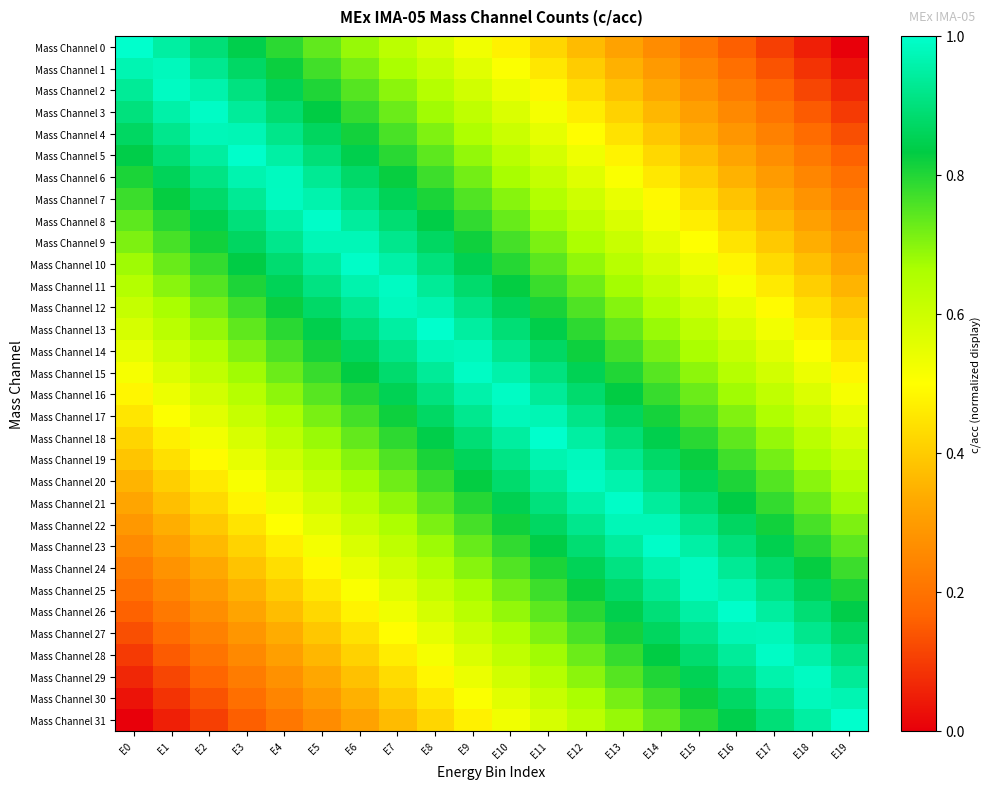

Which category has the lowest value across all series?

E19